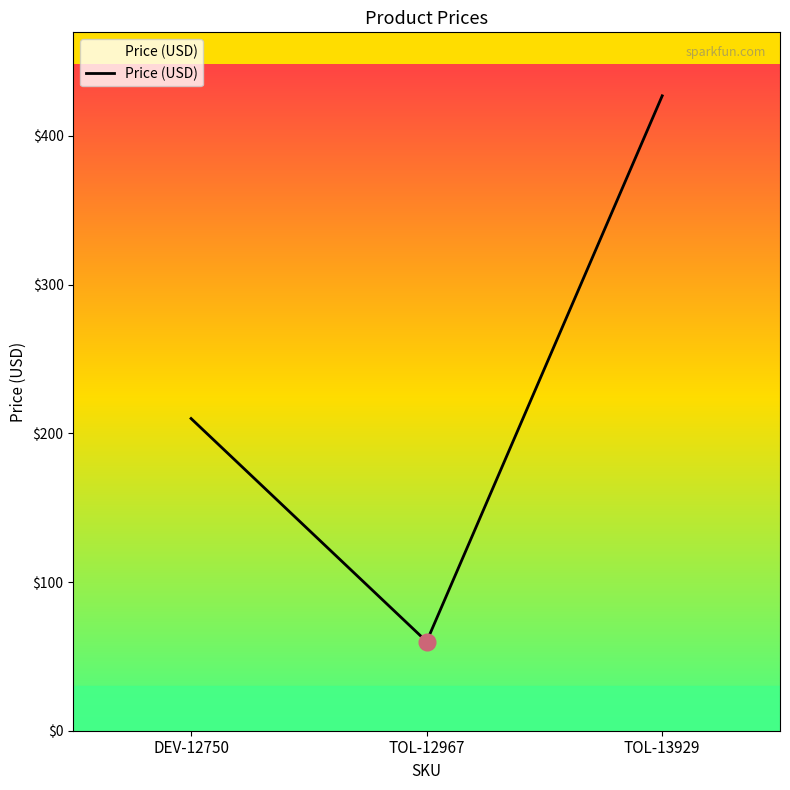

Where is the data nearest to the value 243?

DEV-12750